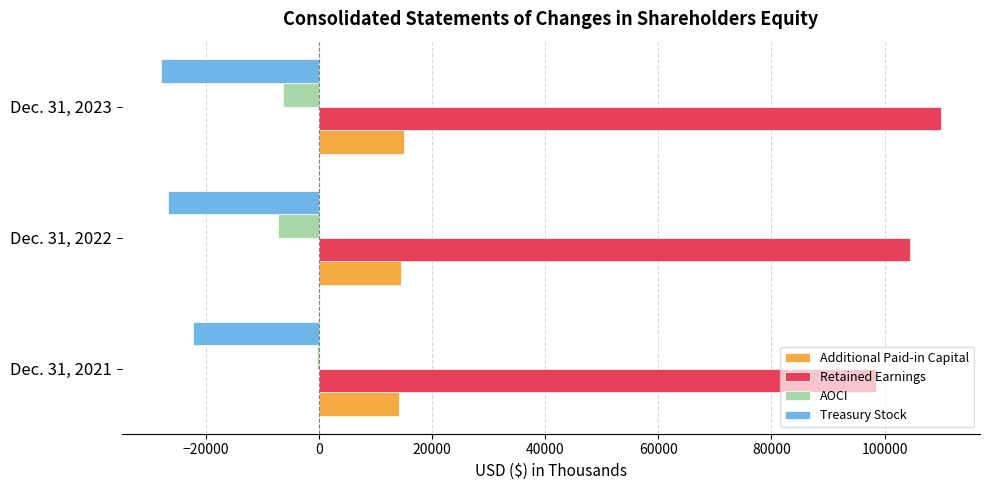

The value of AOCI at Dec. 31, 2022 is -7241. True or false?

True